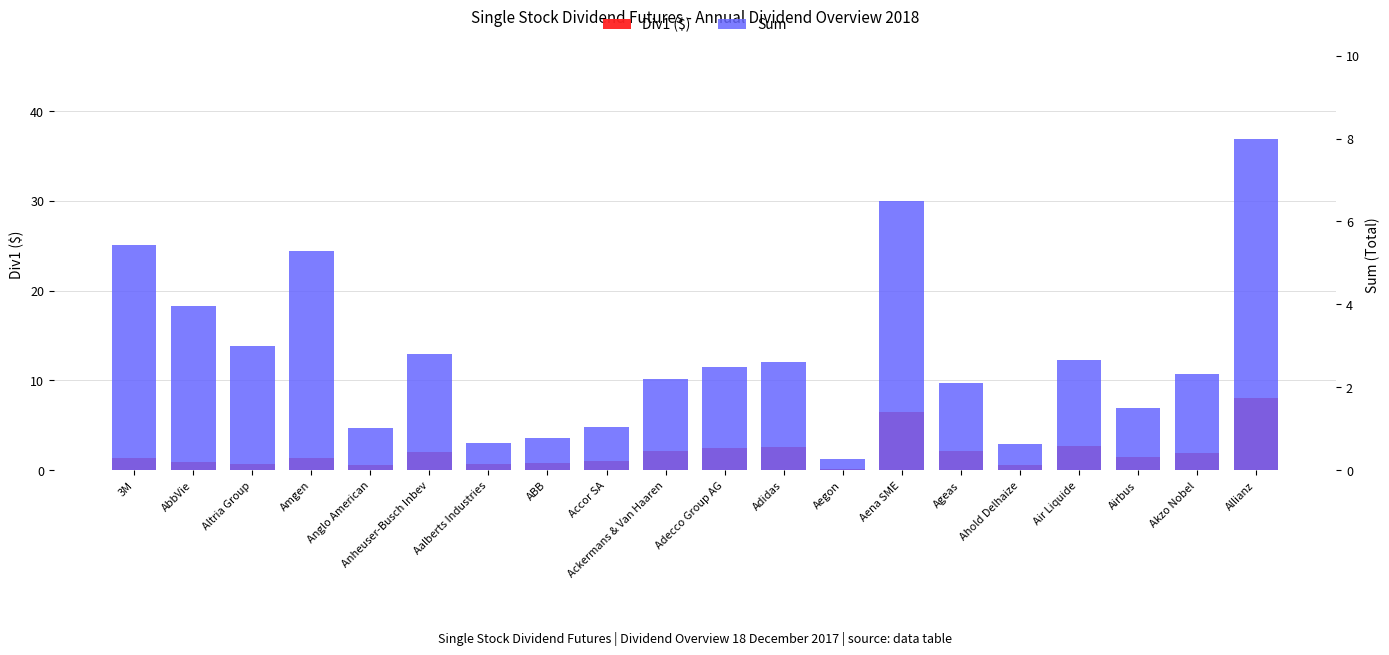

True or false: Div1 (First Payment) has a value of 1.0 at AbbVie.

True